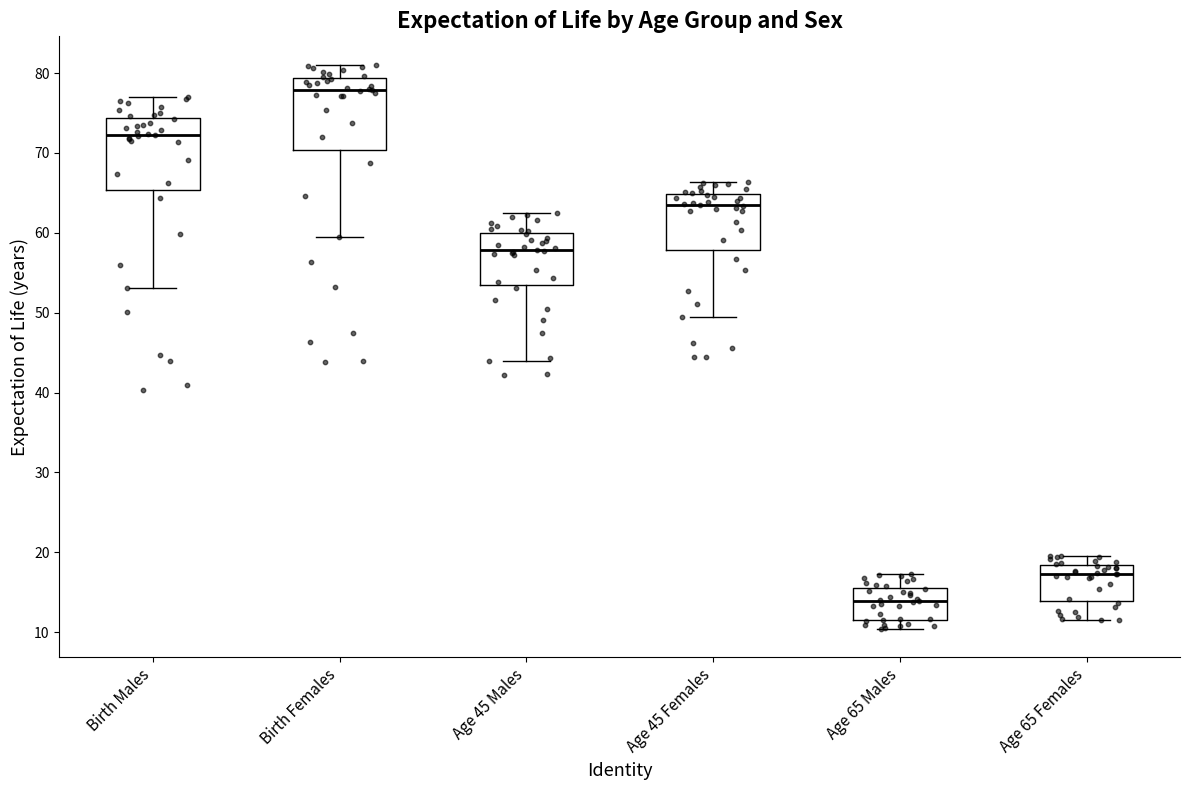

Which box's median line is the highest?

Birth Females